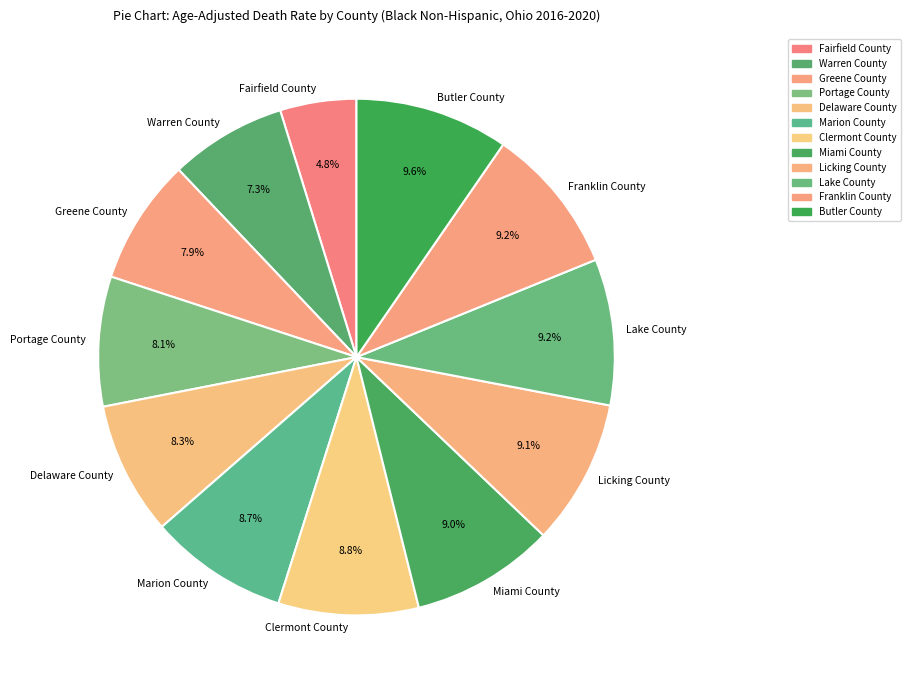

Which category has the smallest portion of the pie?

Fairfield County